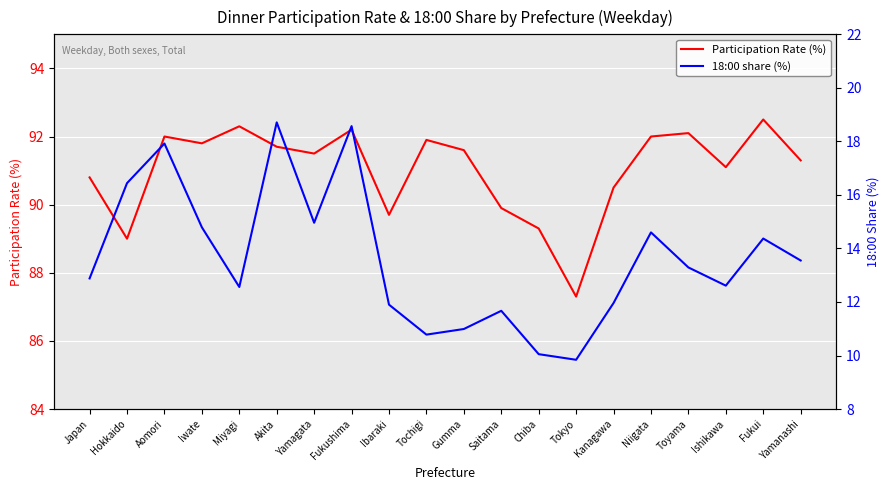

How many values in the 18:00 share (%) series are below 13?

10